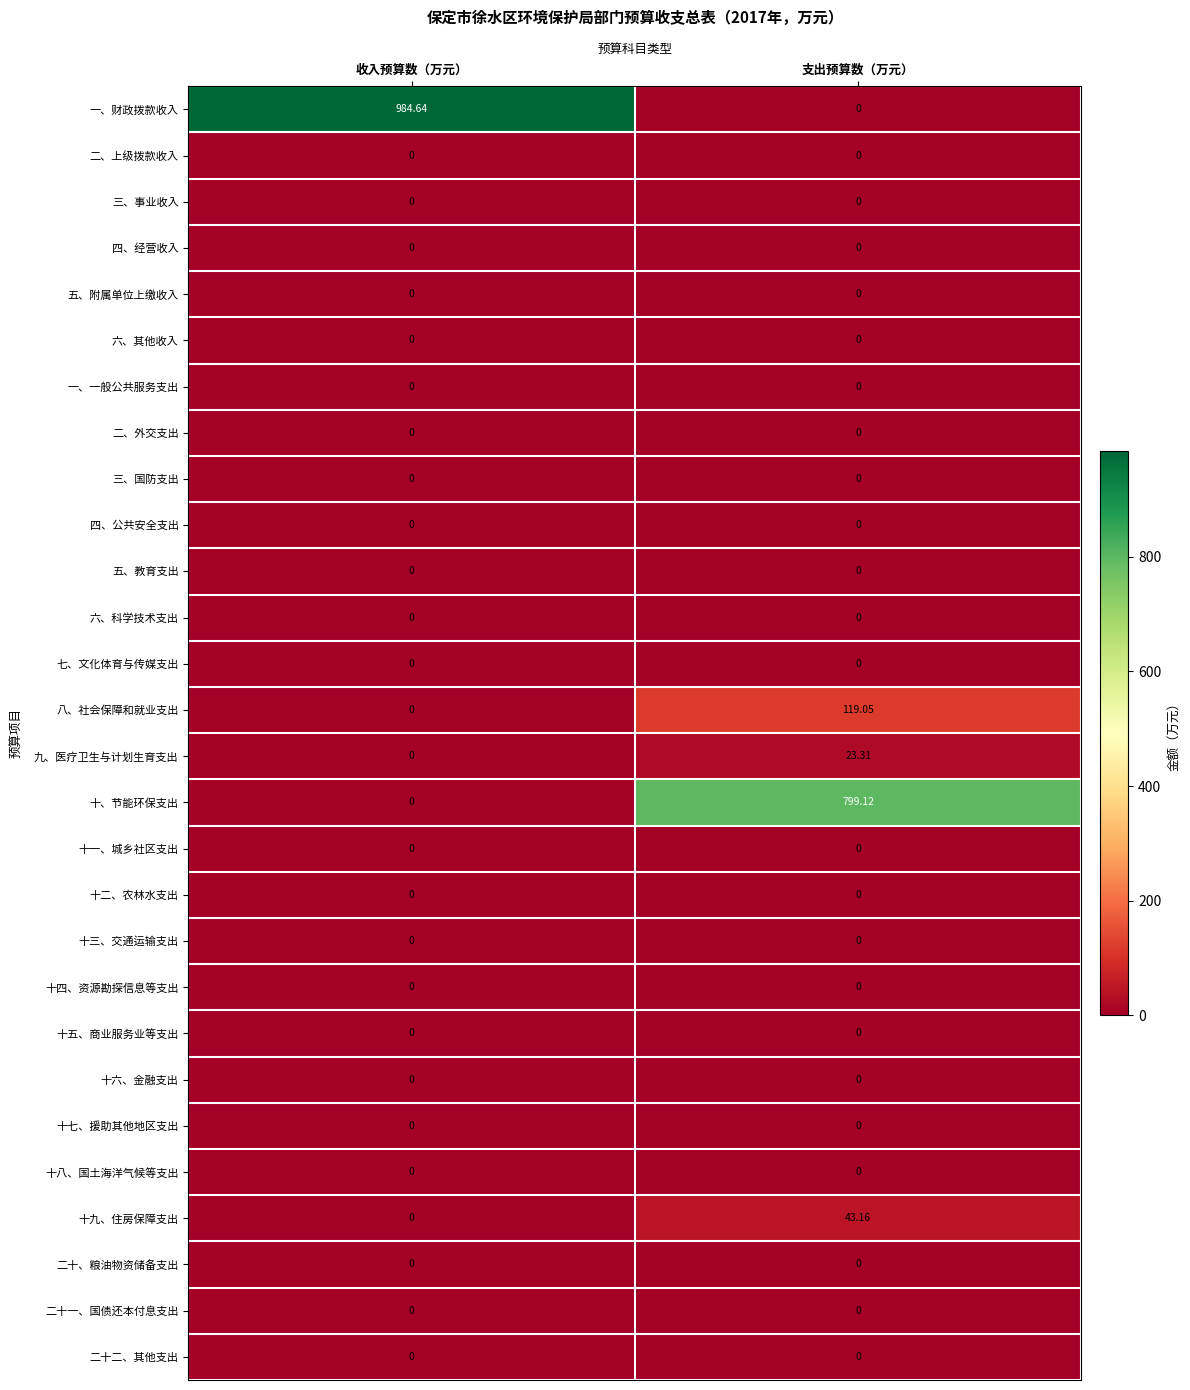

List the labels in order of 十、节能环保支出 value, smallest first.

收入预算数（万元）, 支出预算数（万元）